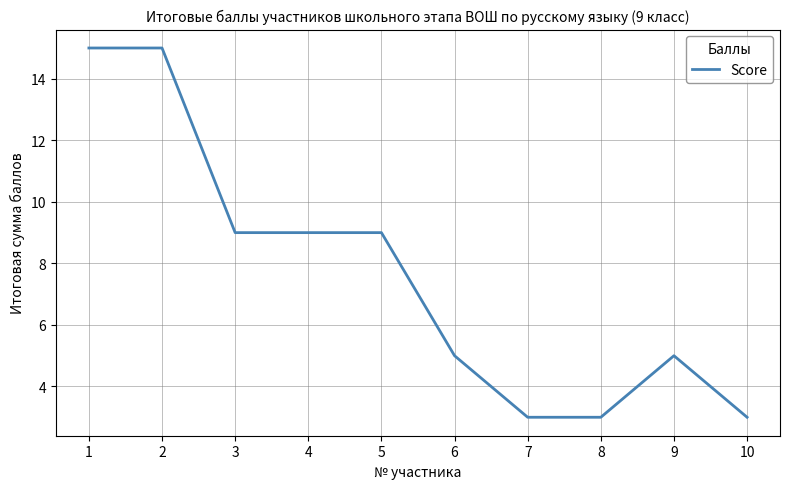

What is the difference between the values at 7 and 6?

2